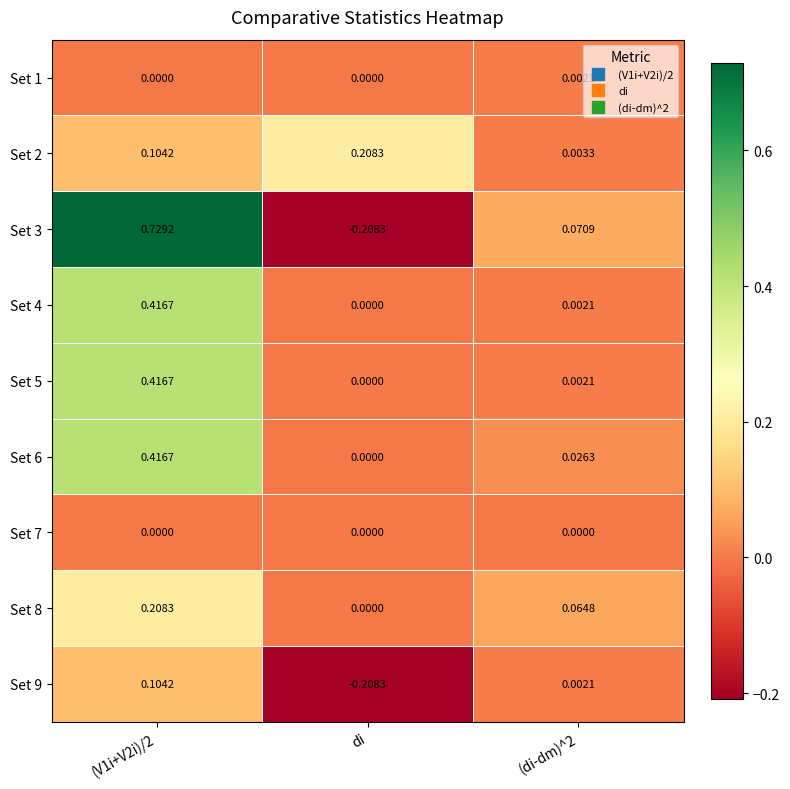

What is the total value across all series at (V1i+V2i)/2?

2.4